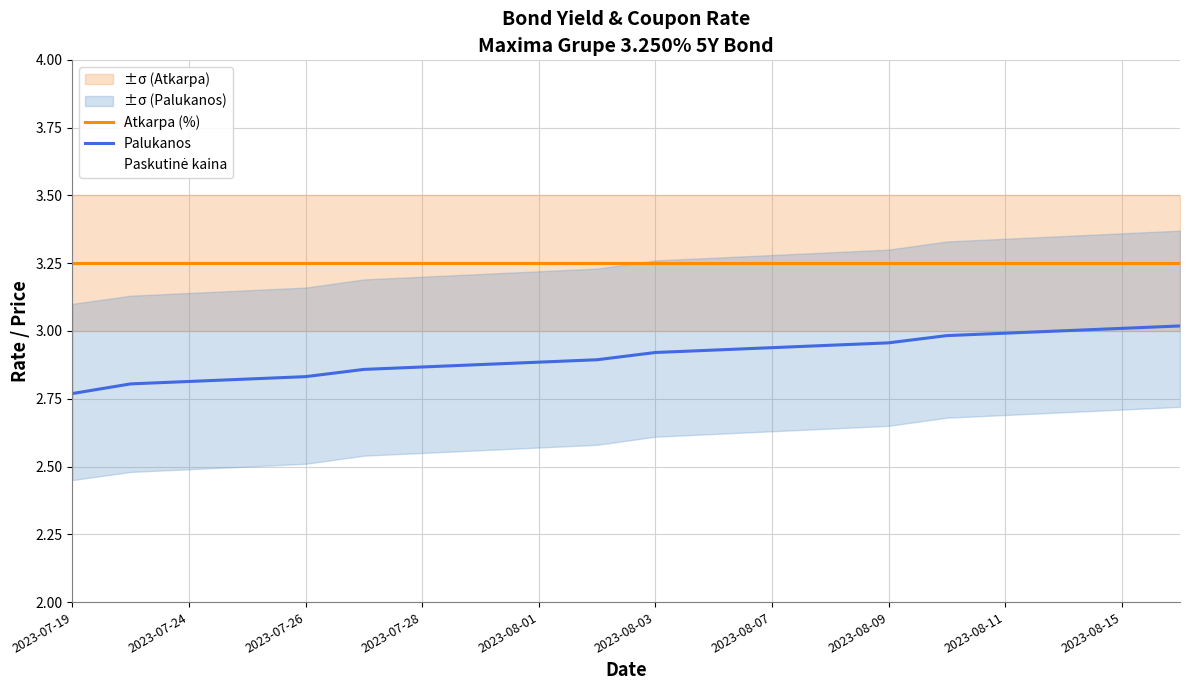

The Palukanos series shows 2.9 at 2023-08-01. True or false?

True